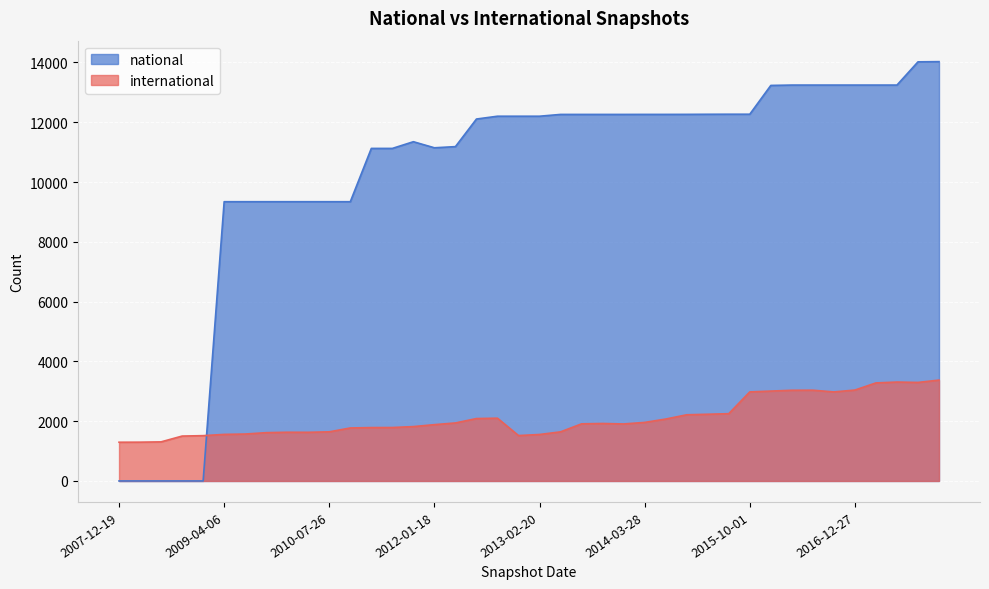

In international, how many points are lower than both neighbors (excluding endpoints)?

5